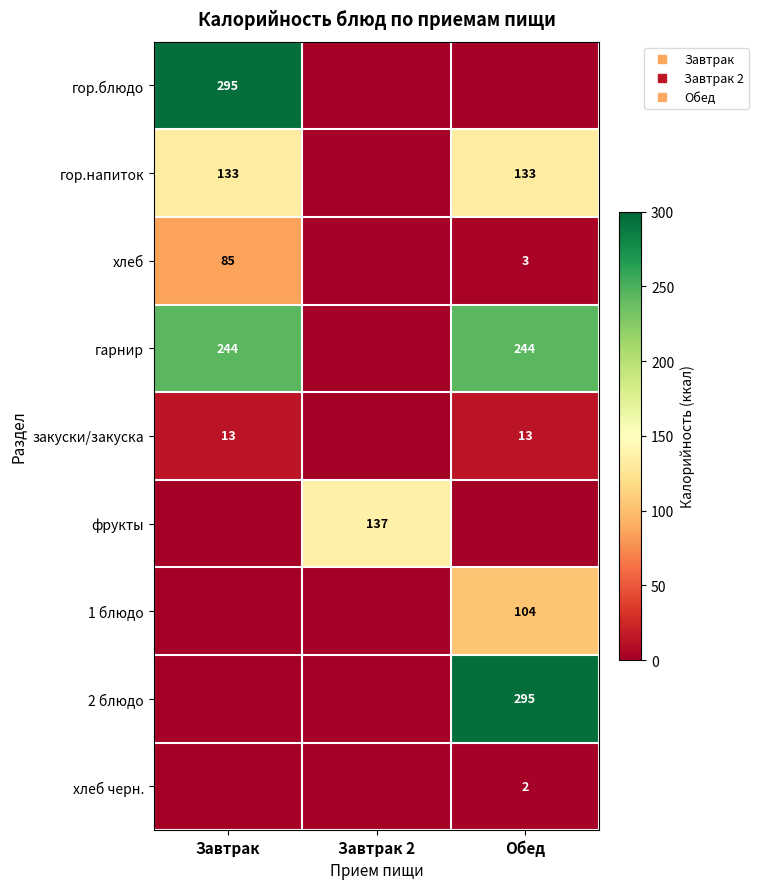

How many values in гор.блюдо are above zero?

1